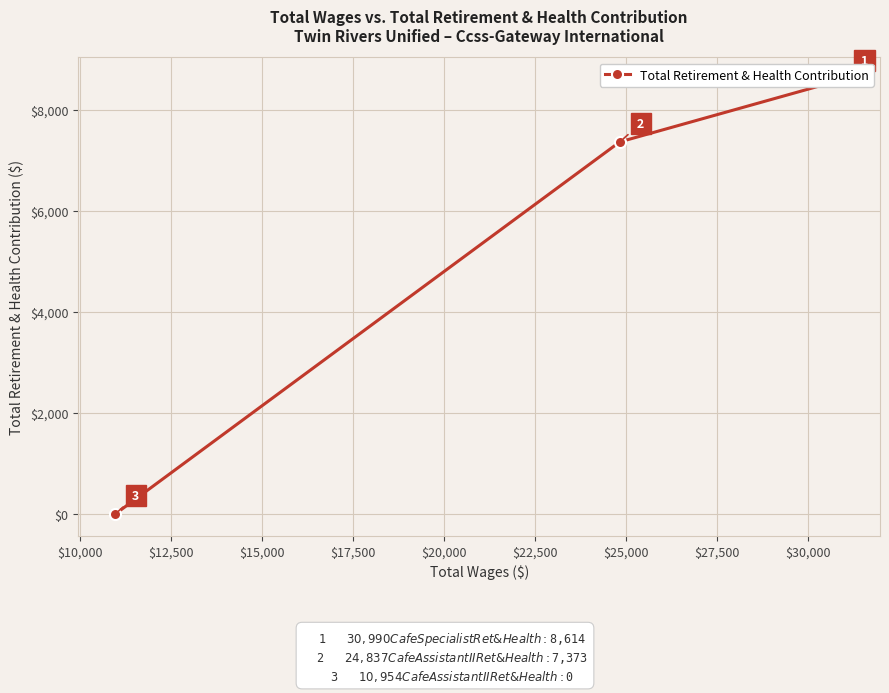

The chart shows a value of 3843 at $12,500. True or false?

False